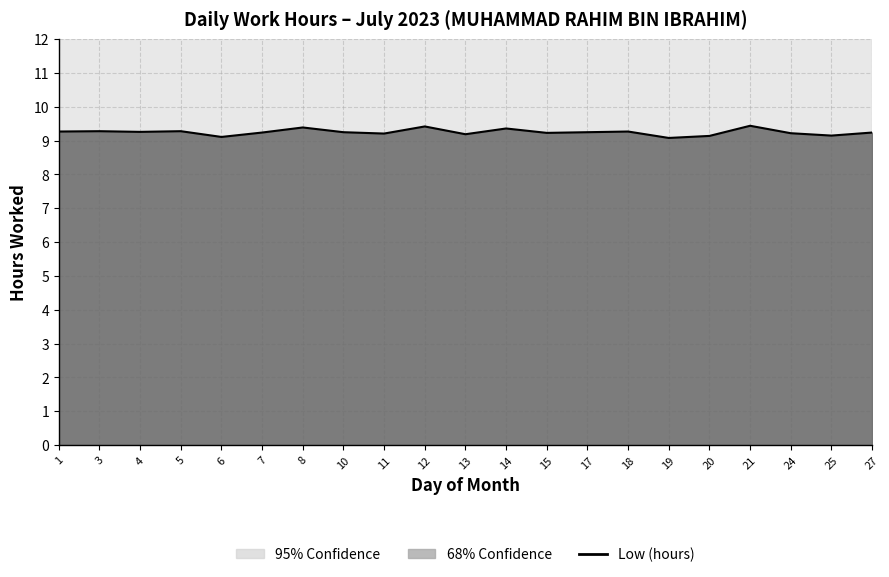

What is the sum of the values at 7 and 6?

18.4